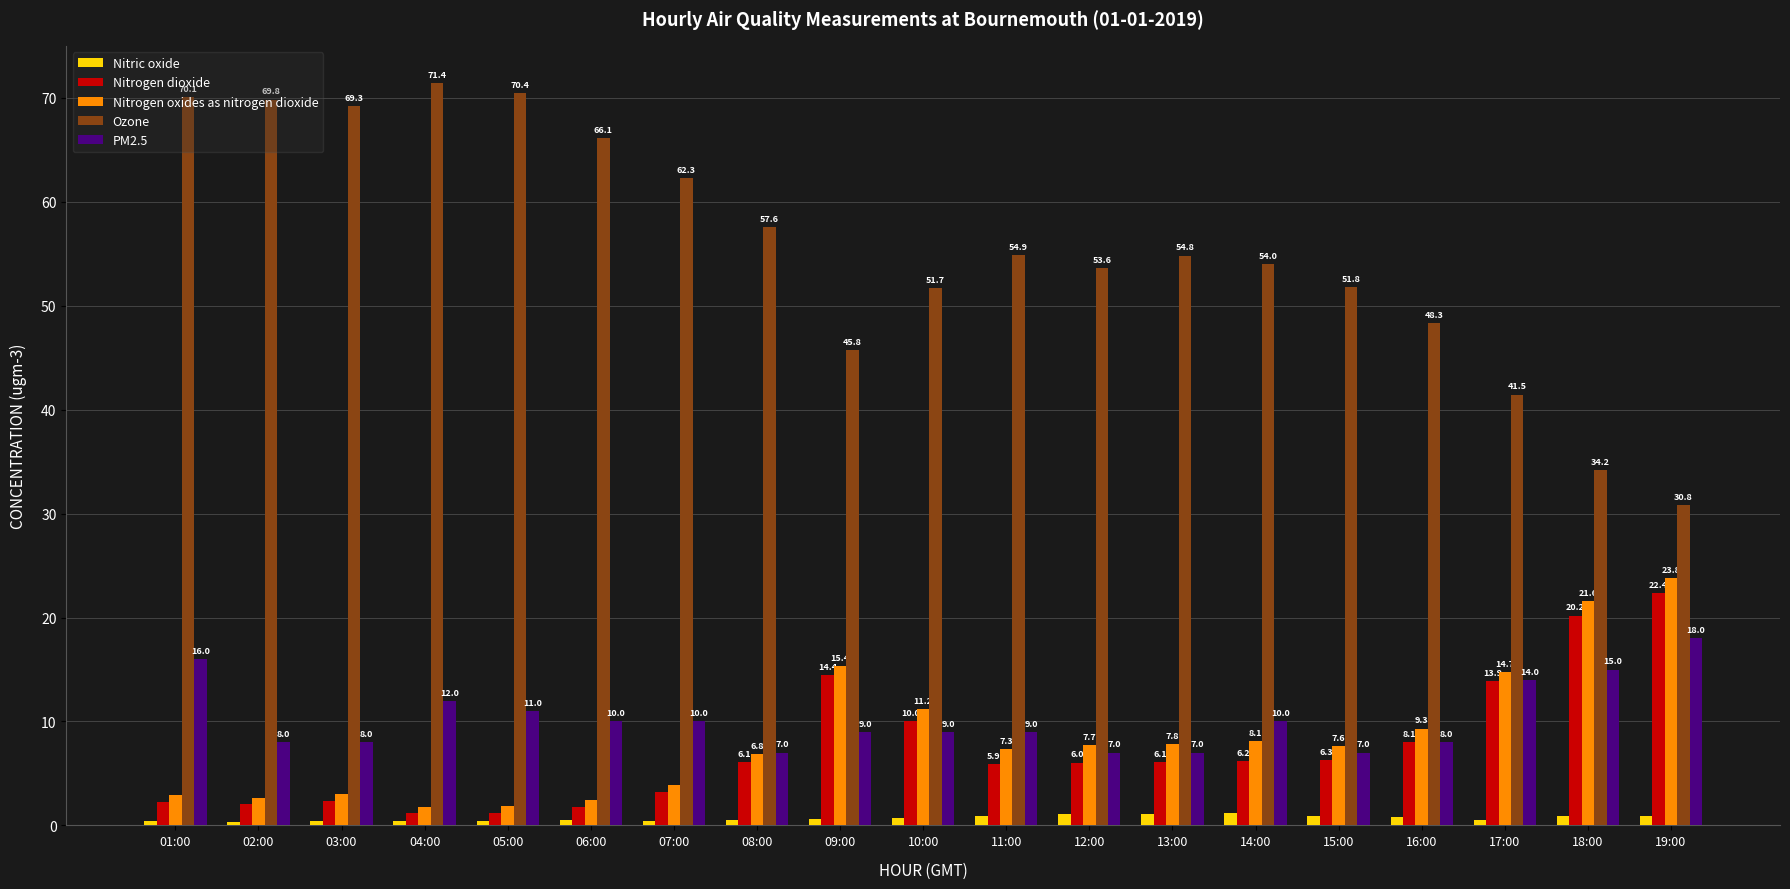

What is the label of the 13th bar from the left?

13:00